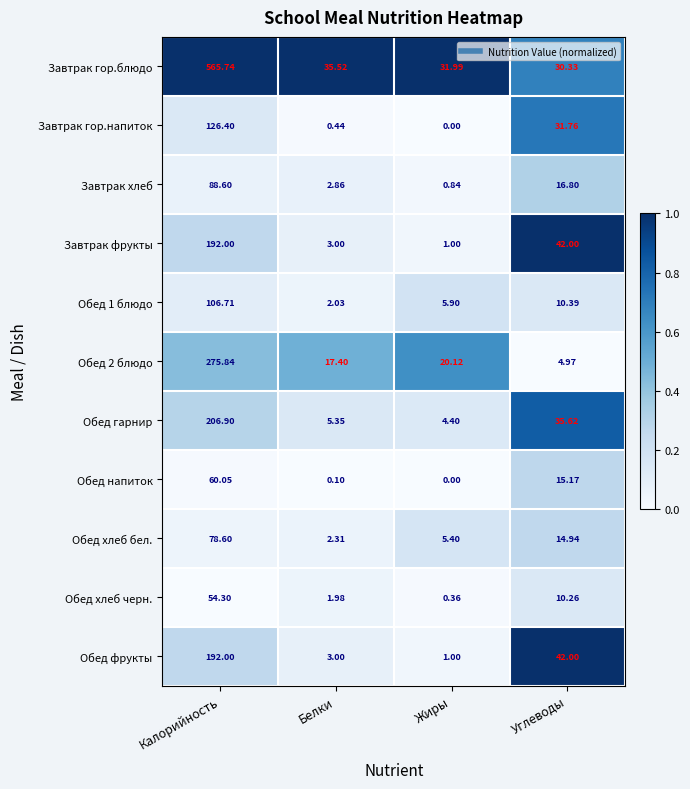

What is the maximum value shown in the chart?

565.7